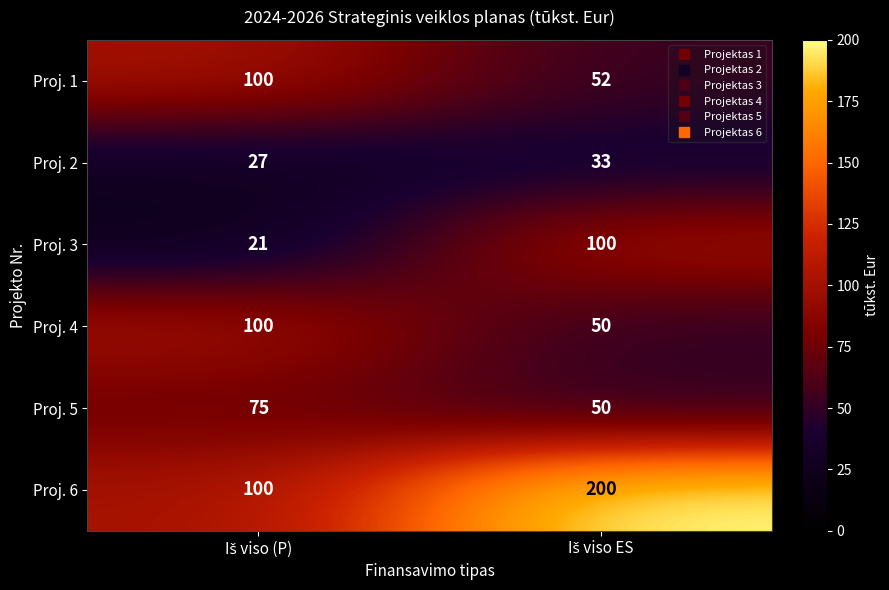

At how many categories does at least one series exceed 196?

1